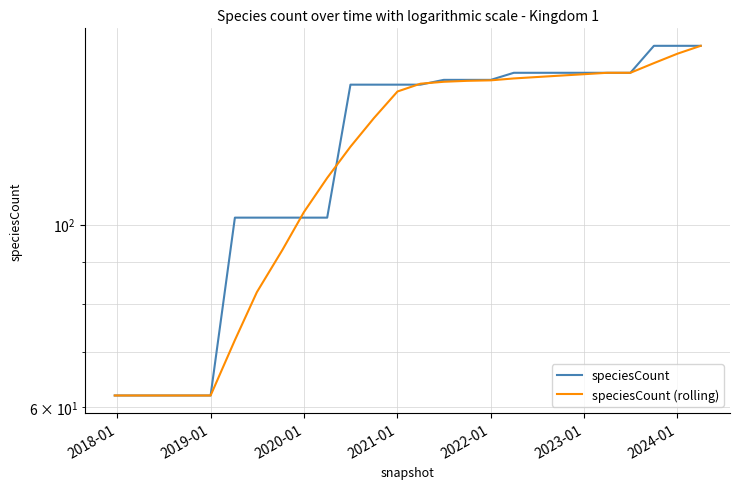

True or false: speciesCount (rolling) and speciesCount cross at least once.

True